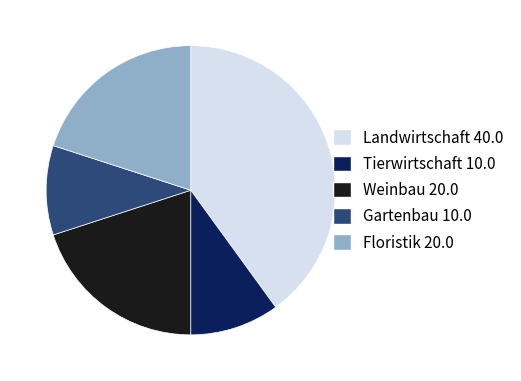

How many slices are in this pie chart?

5